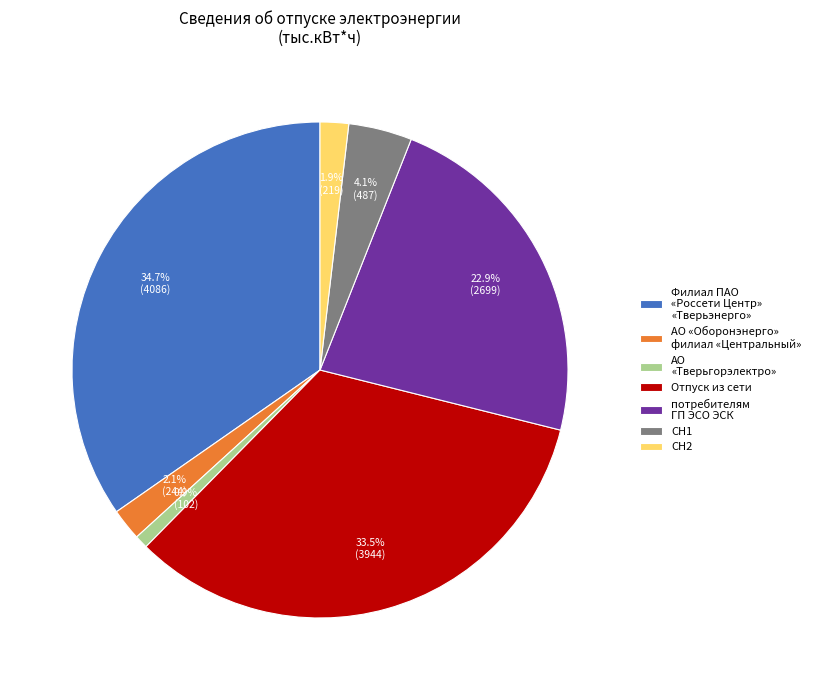

True or false: СН2 accounts for 7% of the total.

False